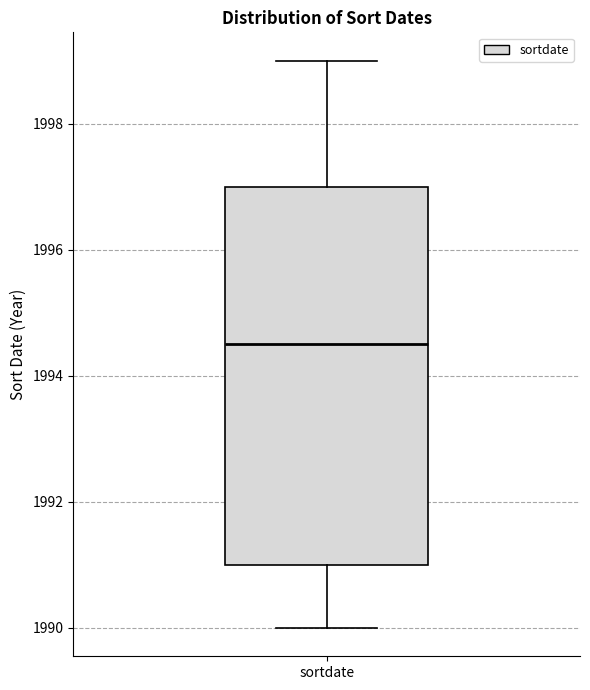

Transcribe this box plot: give where the median line is, the range the box spans, and where the two whiskers end, as read against the y-axis. The values are not printed on the chart, so give them approximately, as read against the axis.

median 1994.6, box 1991.0 to 1997.0, whiskers 1990.0 to 1999.0